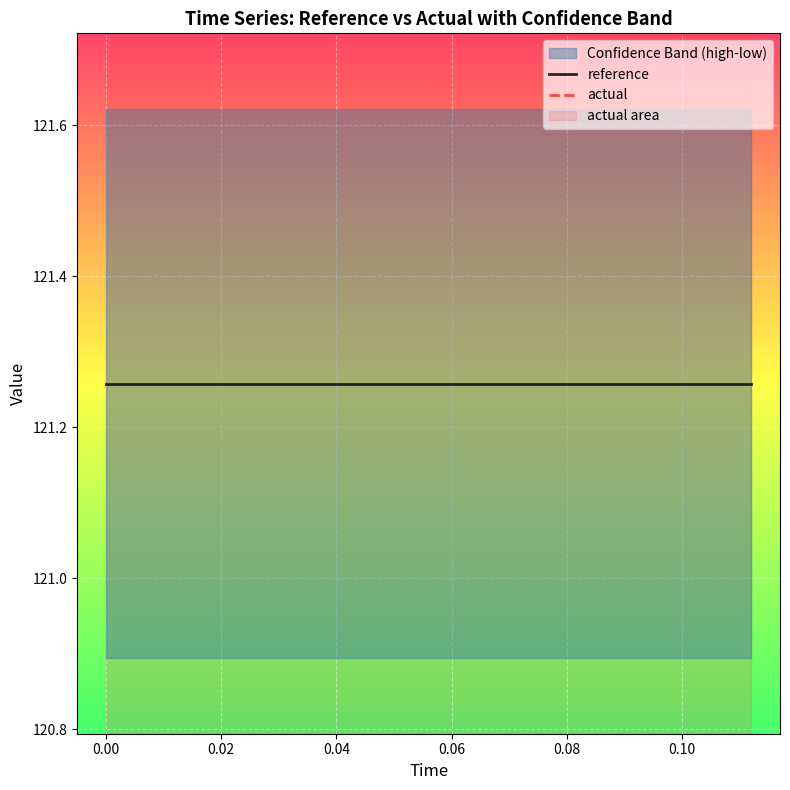

List the series in order of their peak value, lowest first.

reference, actual